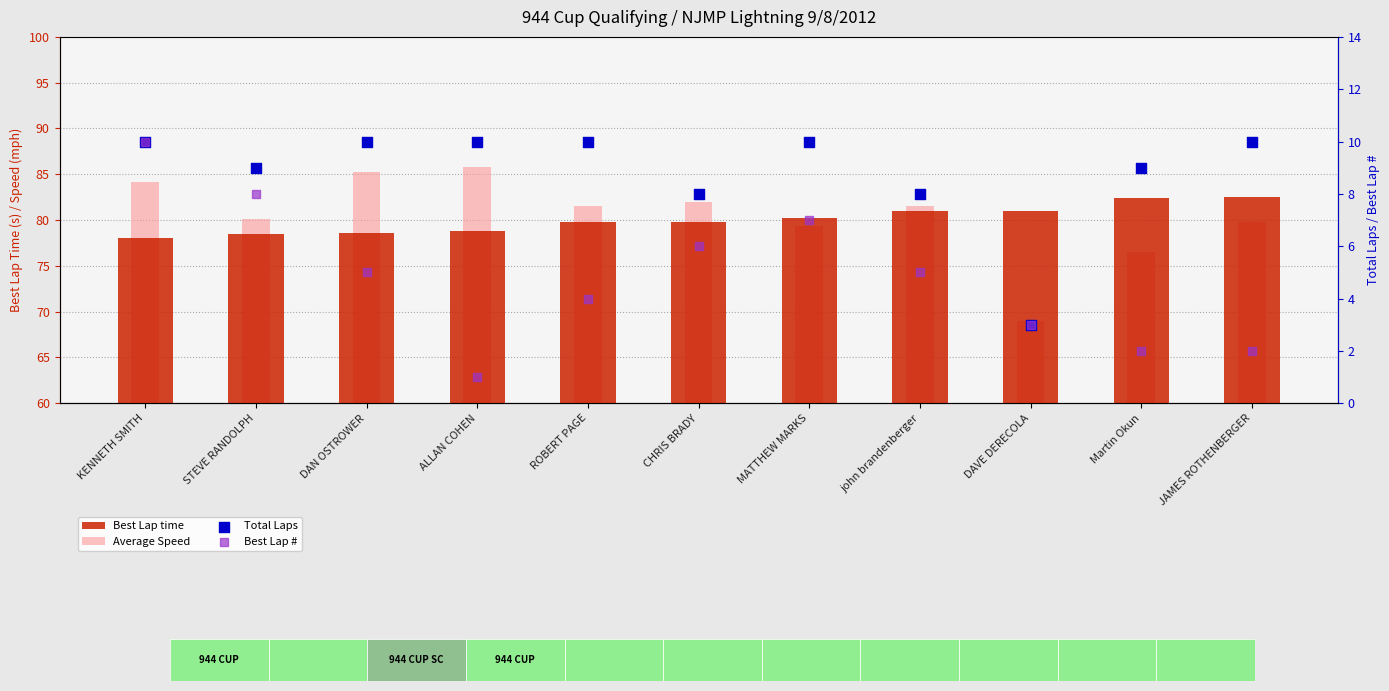

Which series has the largest total across all categories?

Average Speed